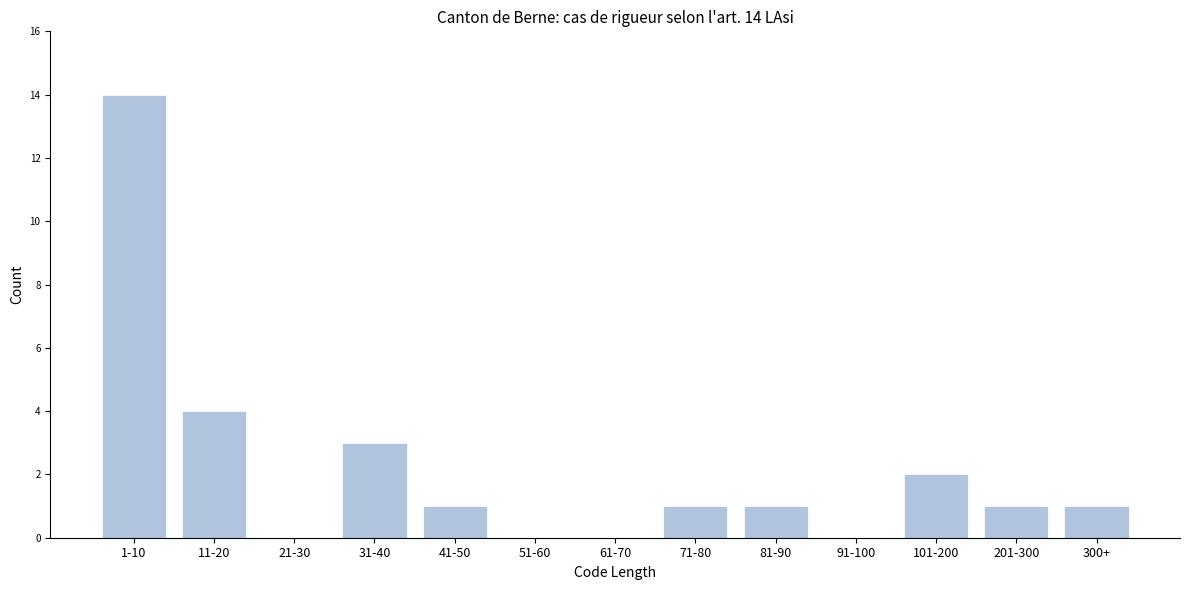

Reading left to right, what are all the values shown in this chart?

1-10=14	11-20=4	21-30=0	31-40=3	41-50=1	51-60=0	61-70=0	71-80=1	81-90=1	91-100=0	101-200=2	201-300=1	300+=1